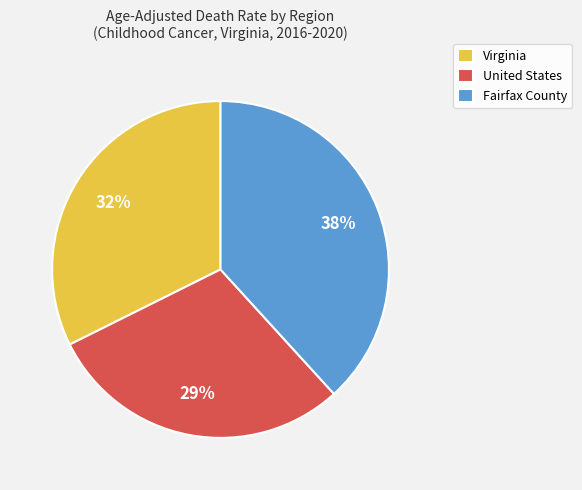

Between United States and Fairfax County, which is larger?

Fairfax County